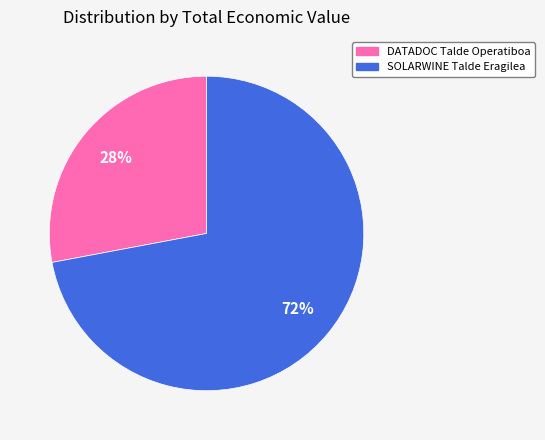

The SOLARWINE Talde Eragilea slice represents 57% of the pie. True or false?

False